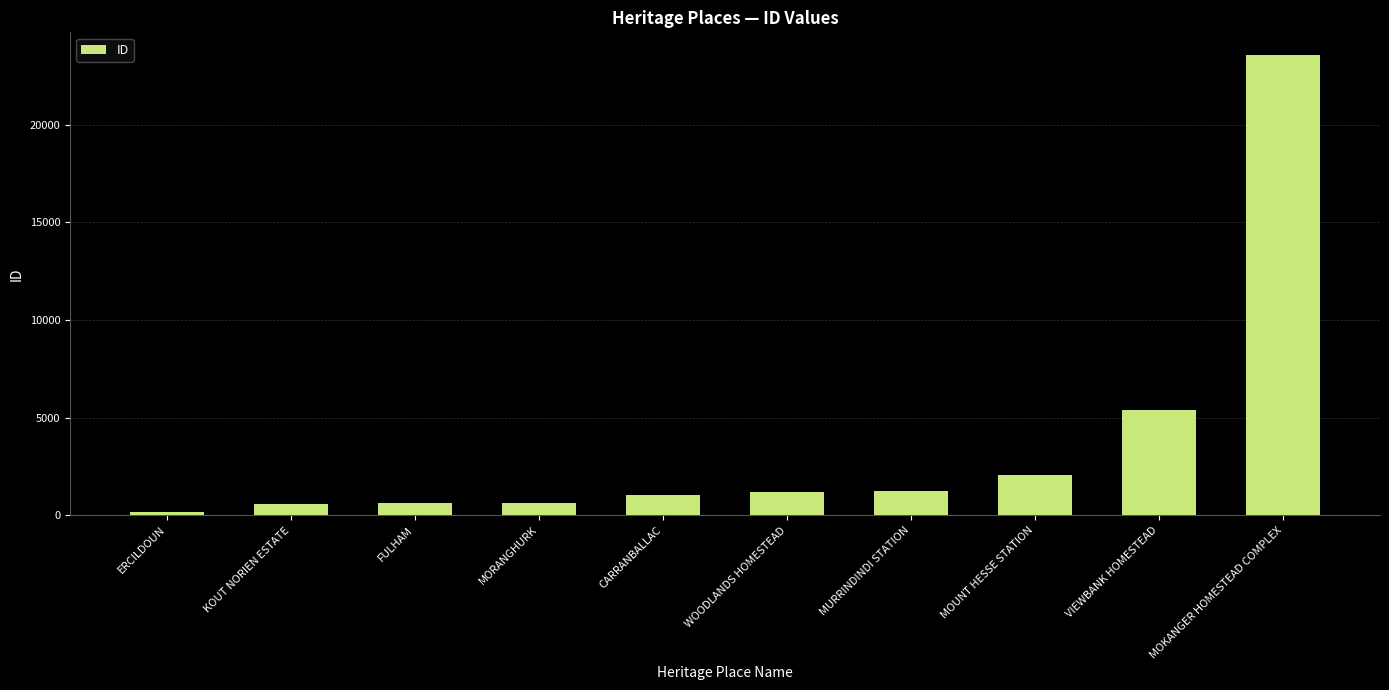

What is the value of the 9th bar from the left?

5374